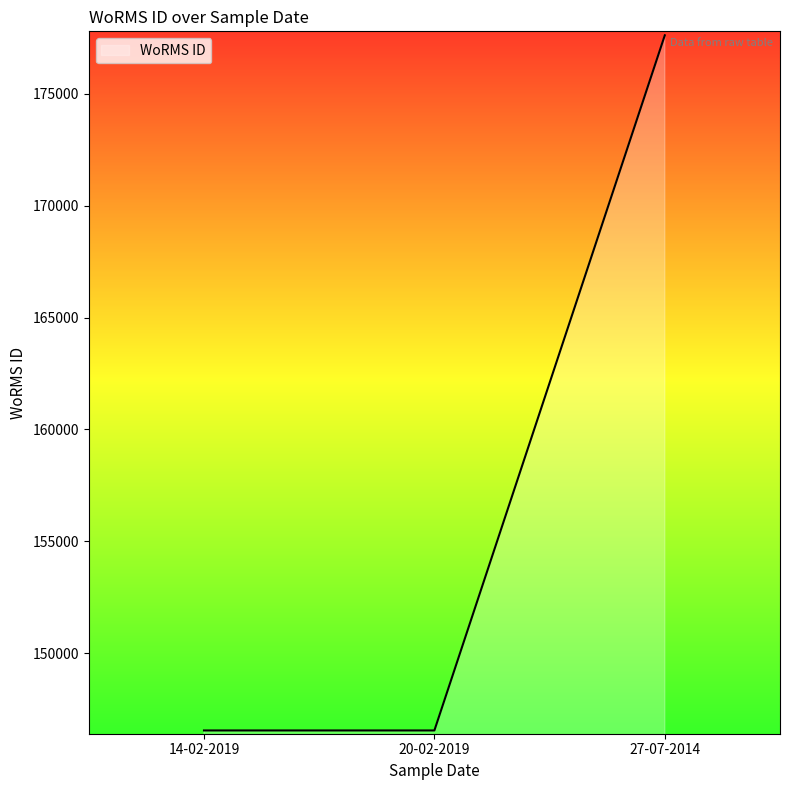

Count the number of data series in this chart.

1